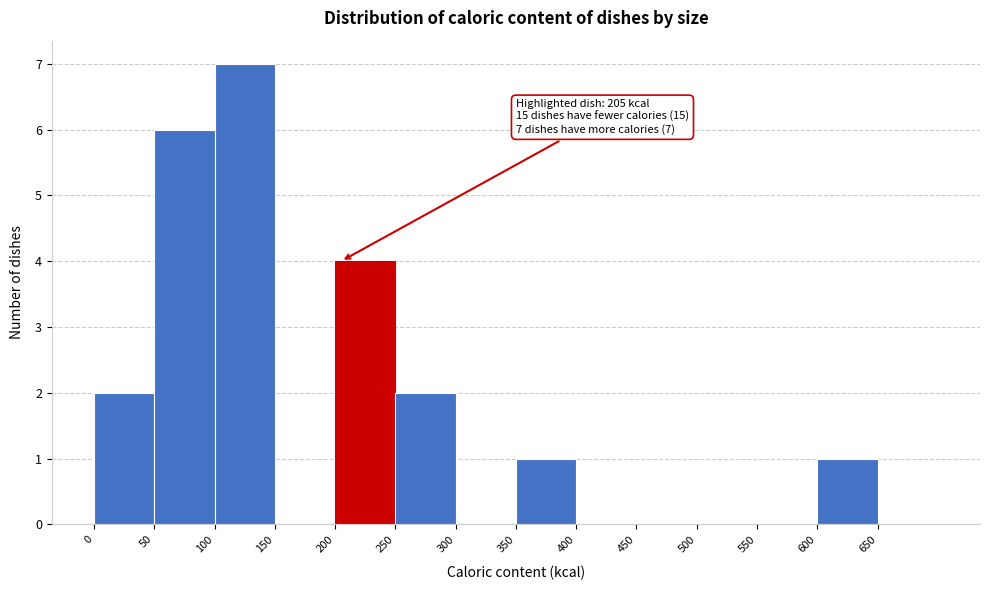

Over which range of the x-axis is the bar tallest?

100 to 150